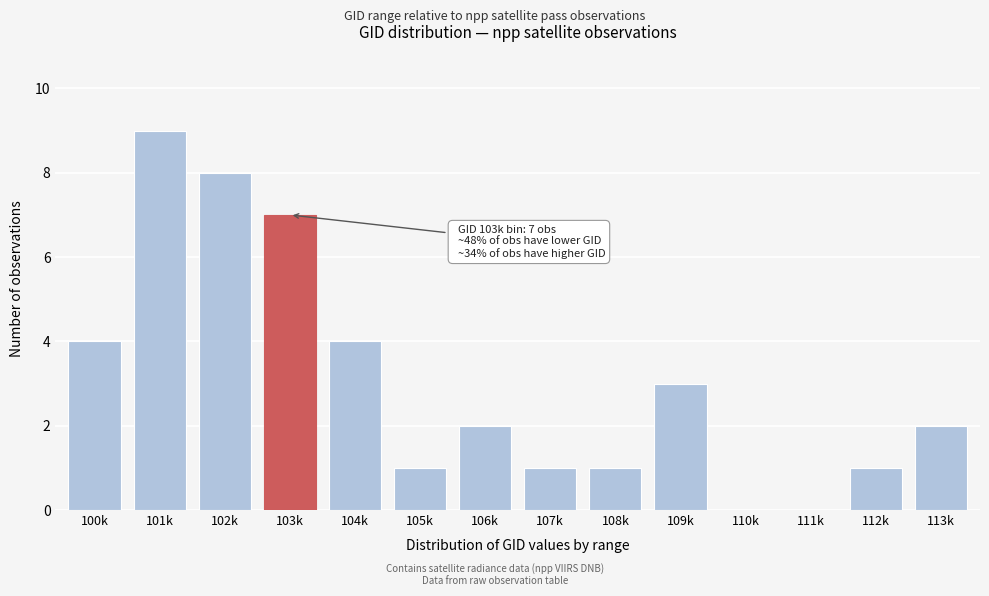

Reading left to right, list all the values displayed in this chart.

100k=4	101k=9	102k=8	103k=7	104k=4	105k=1	106k=2	107k=1	108k=1	109k=3	110k=0	111k=0	112k=1	113k=2